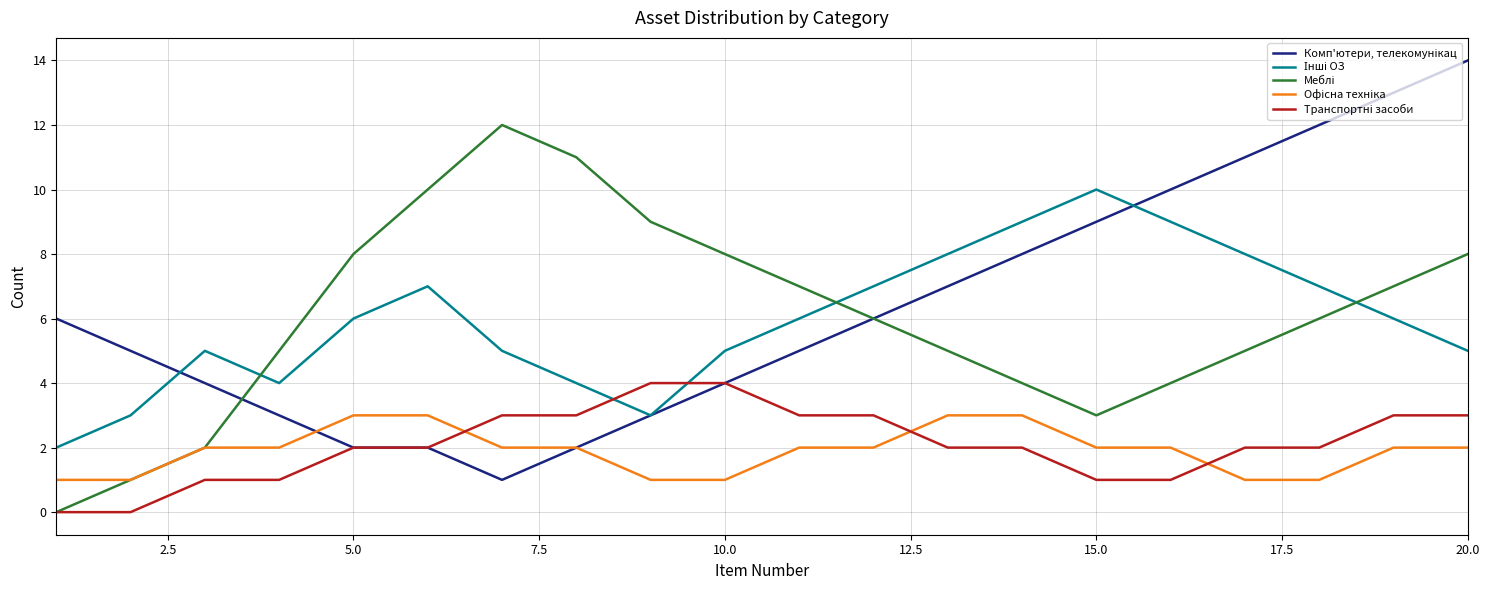

What is the maximum value shown in the chart?

14